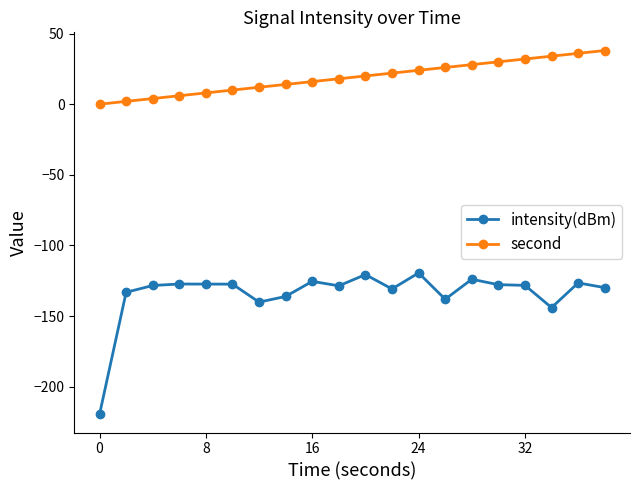

Rank the series by their maximum value, from highest to lowest.

second, intensity(dBm)